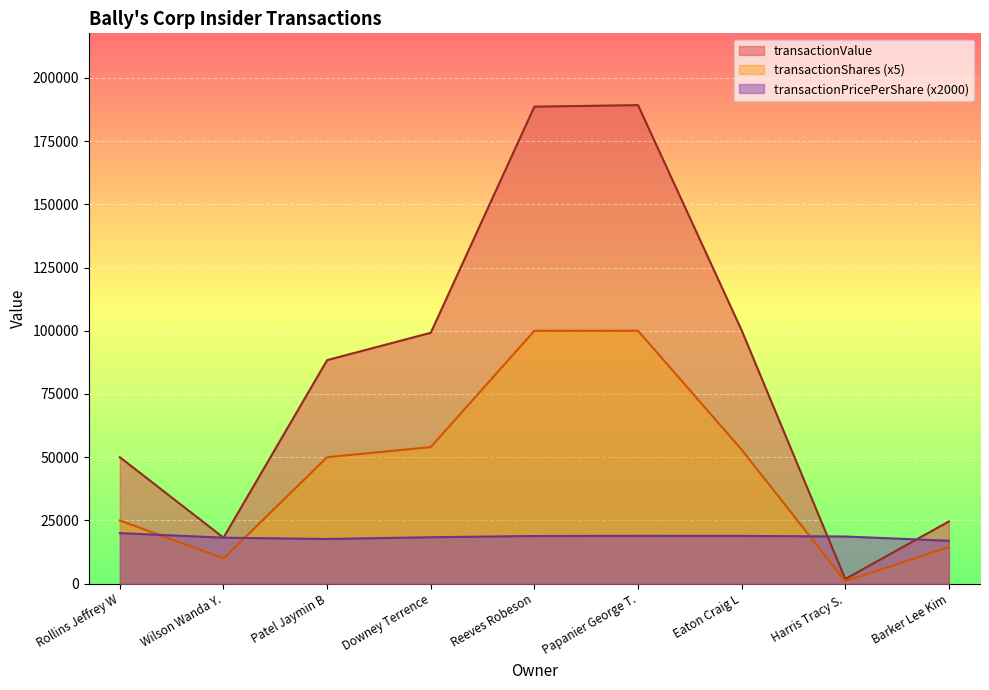

What is the sum of all transactionValue values?

760257.0